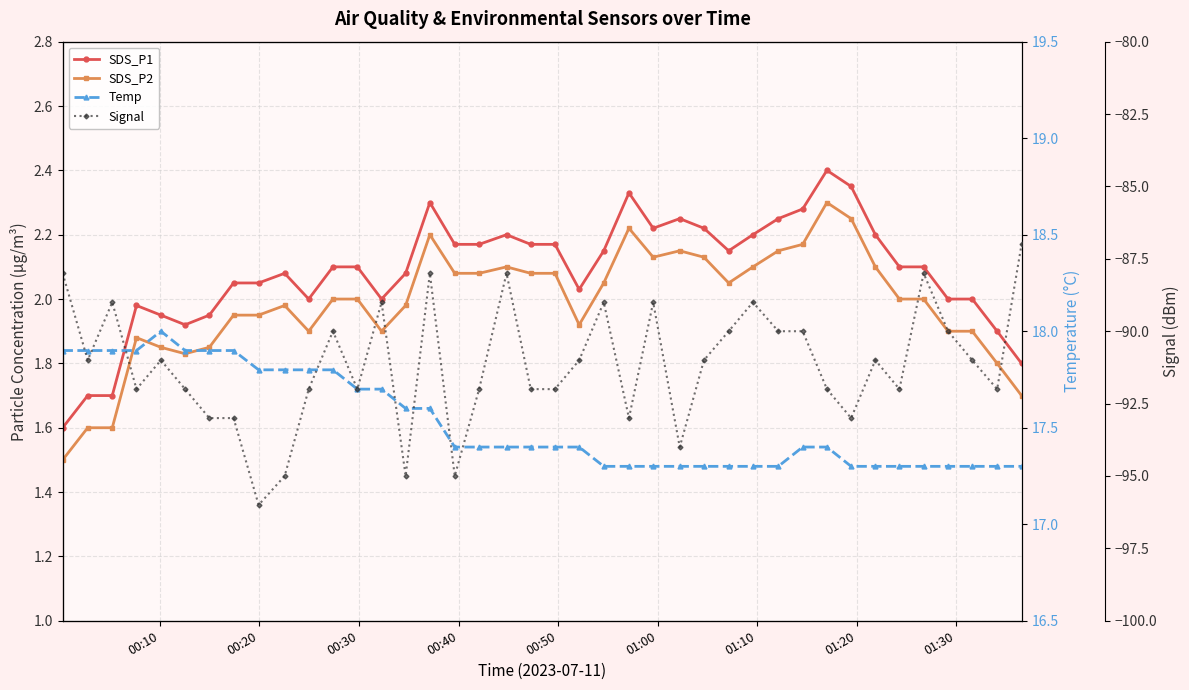

How many values in the Signal series exceed -91?

15